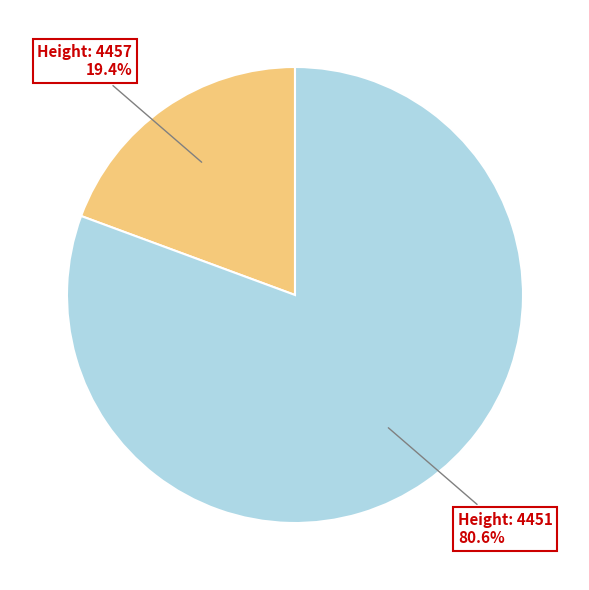

Is there a majority slice in this chart?

Yes